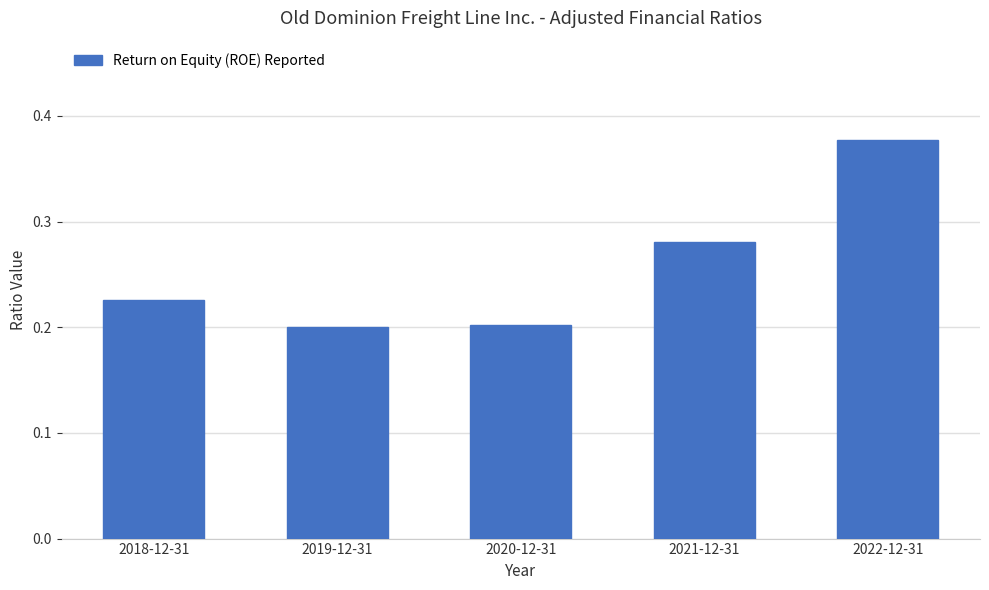

Which label corresponds to the largest value in the chart?

2022-12-31